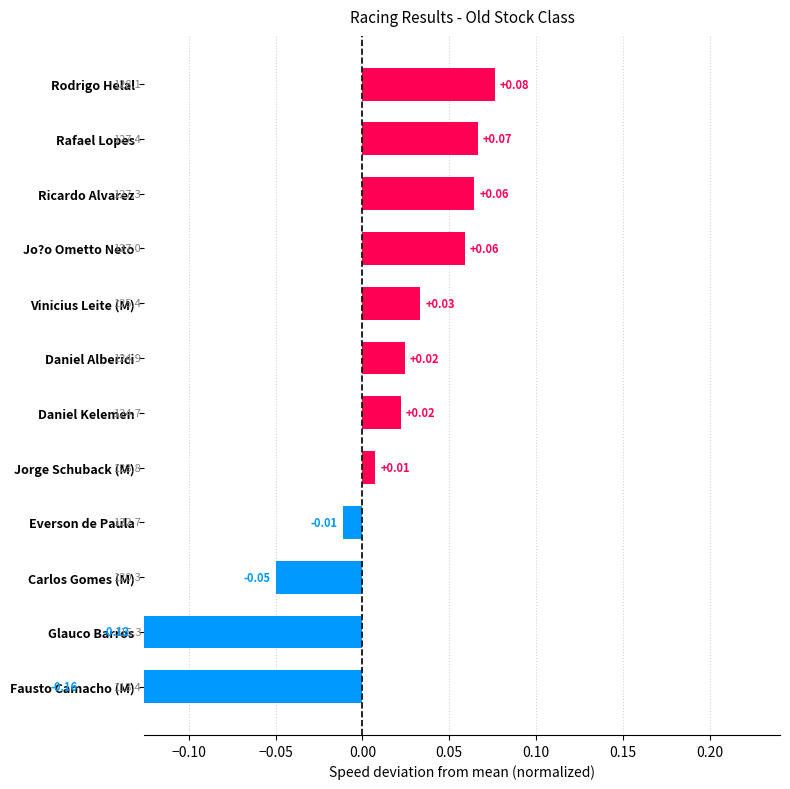

The value at Rodrigo Helal is 0.1. True or false?

True